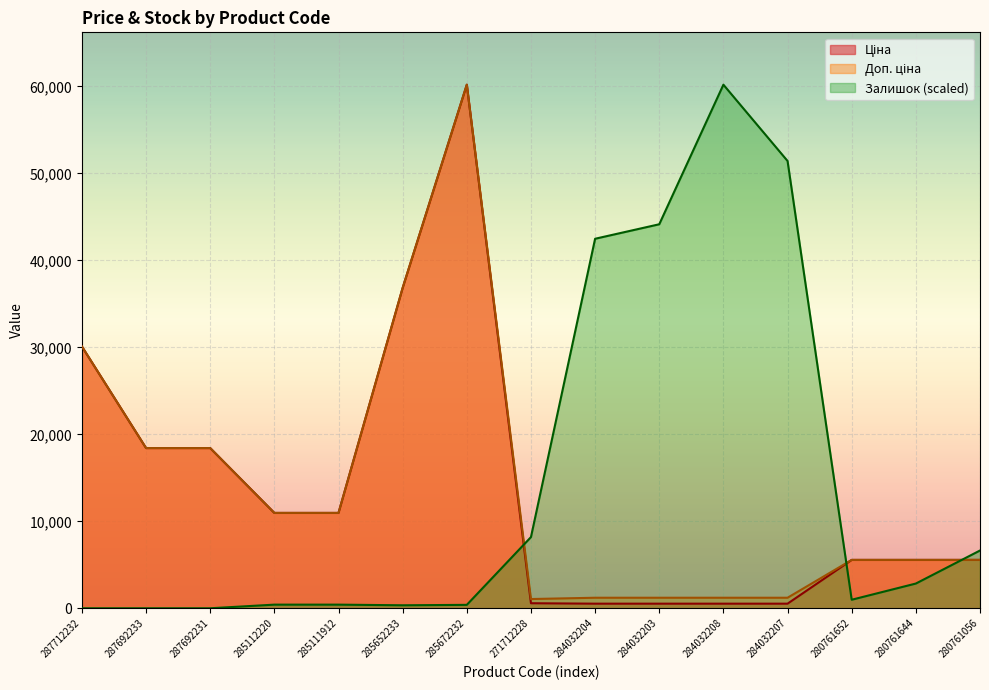

What is the sum of all Ціна values?

205292.7